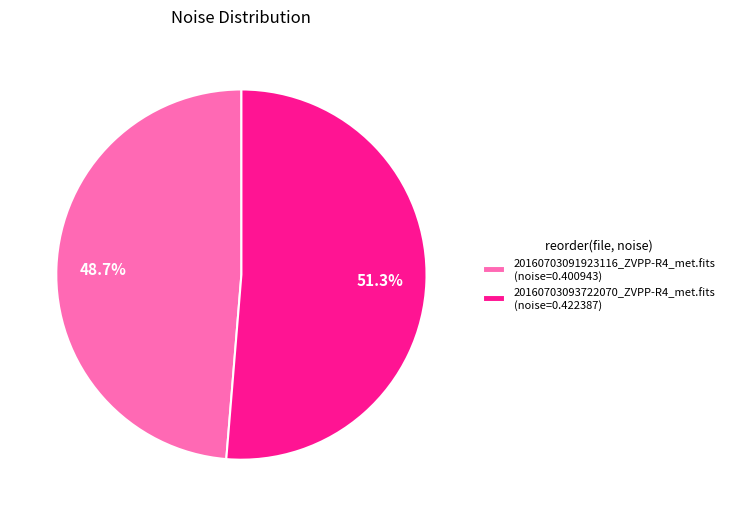

What is the smallest slice in the pie chart?

20160703091923116_ZVPP-R4_met.fits